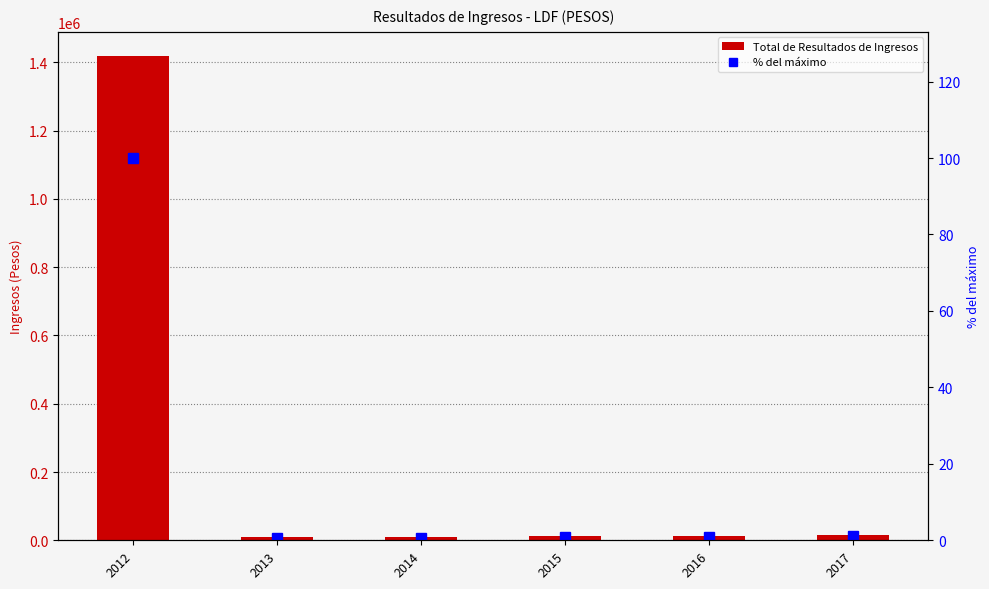

List the series in order of their peak value, lowest first.

% del máximo, Total de Resultados de Ingresos